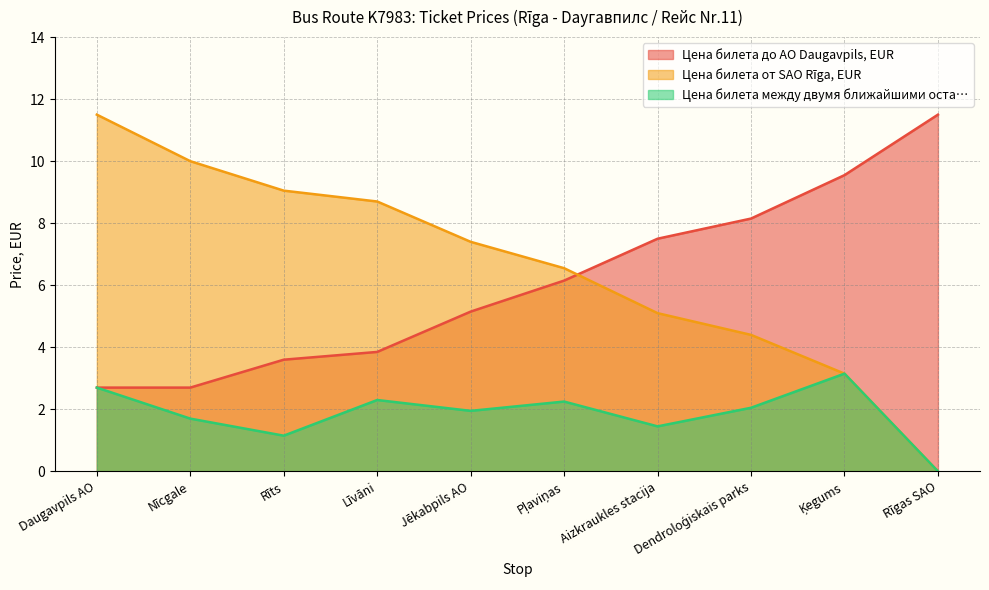

Which series has the largest range (max minus min)?

Цена билета от SAO Rīga, EUR